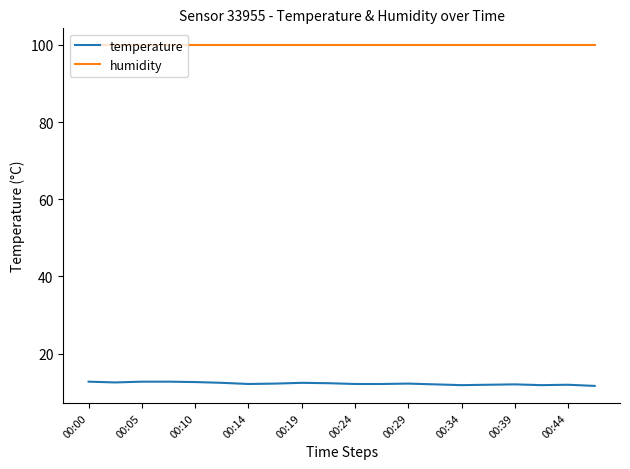

List the series in order of their overall mean, lowest first.

temperature, humidity